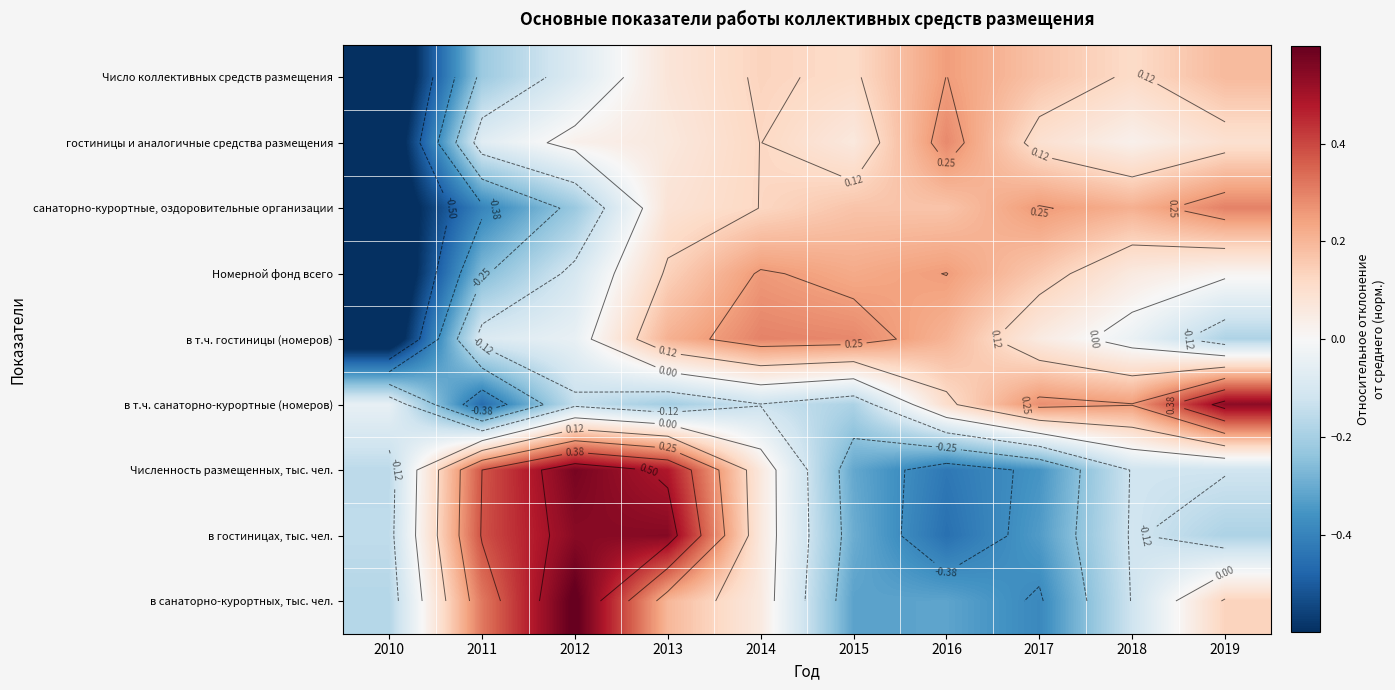

At which label does Номерной фонд всего first exceed 0?

2013